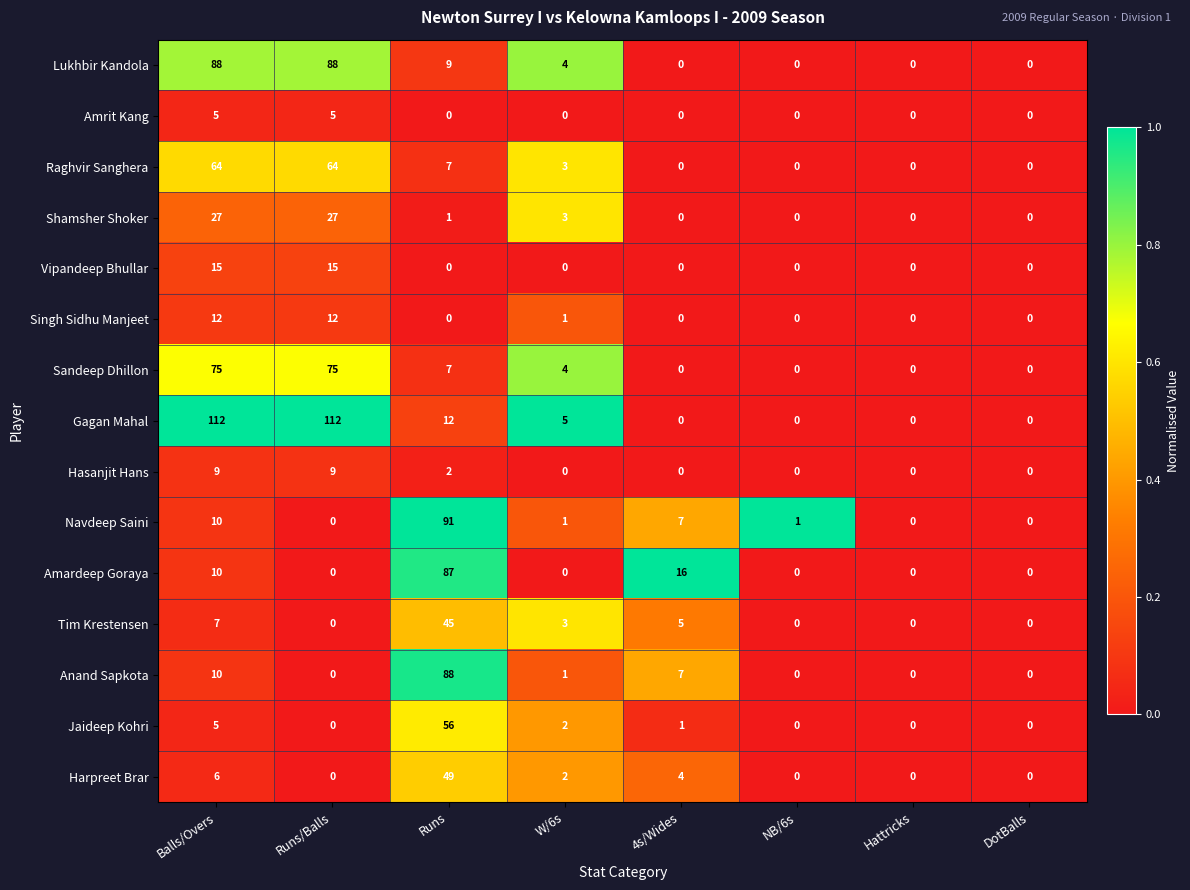

Between Runs and NB/6s, which series saw the biggest shift?

Navdeep Saini